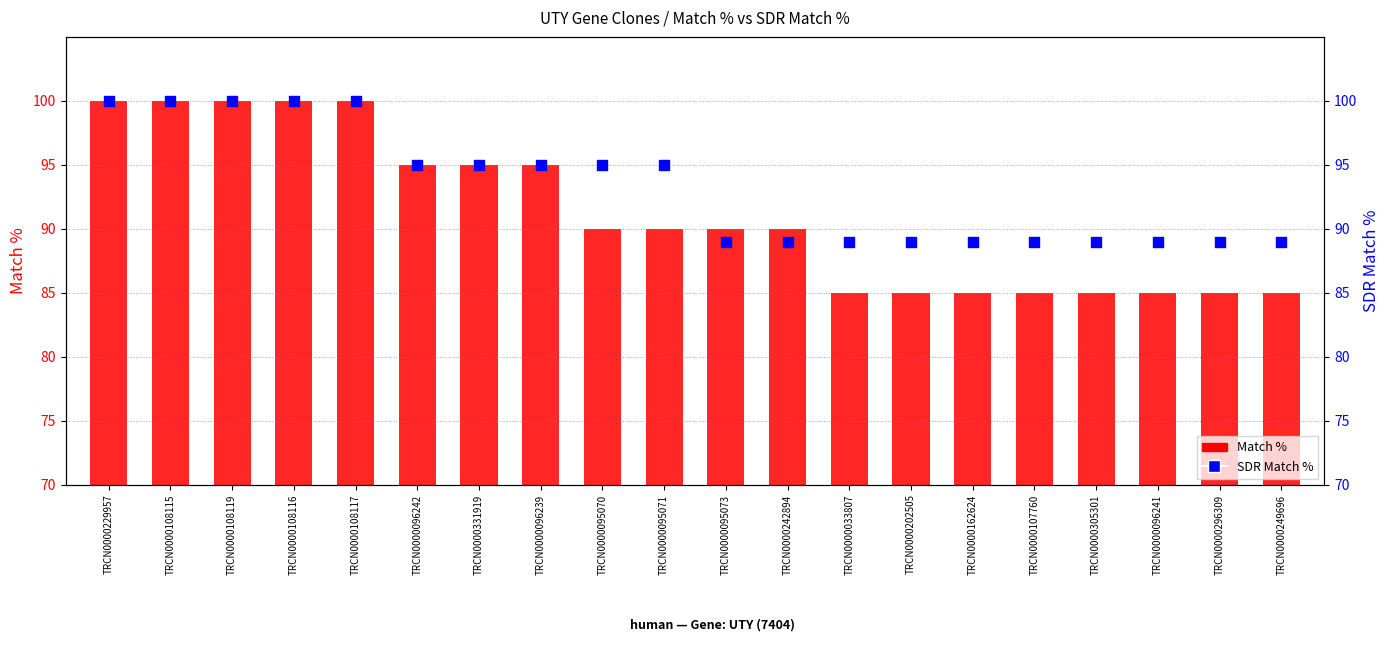

Is the value of SDR Match % at TRCN0000033807 greater than the value of Match % at TRCN0000331919?

No